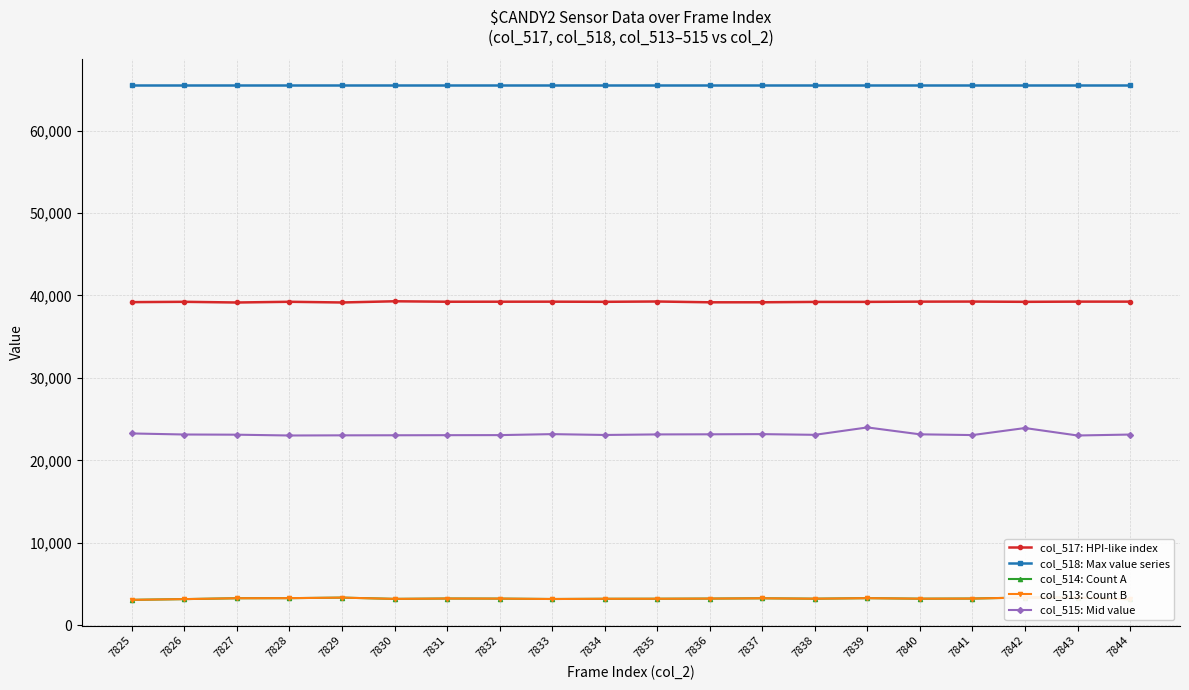

Is it true that col_513: Count B equals 1095 at 7832?

False